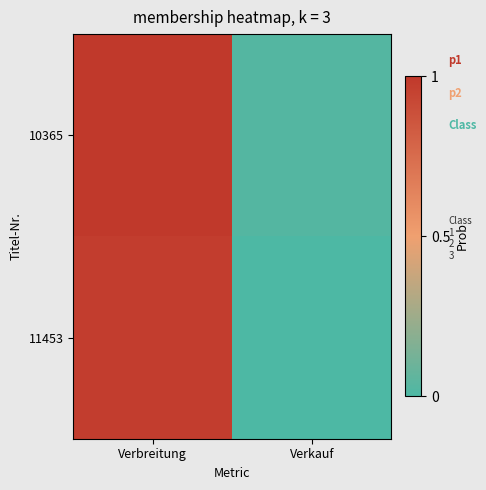

What is the greatest value displayed?

1.0